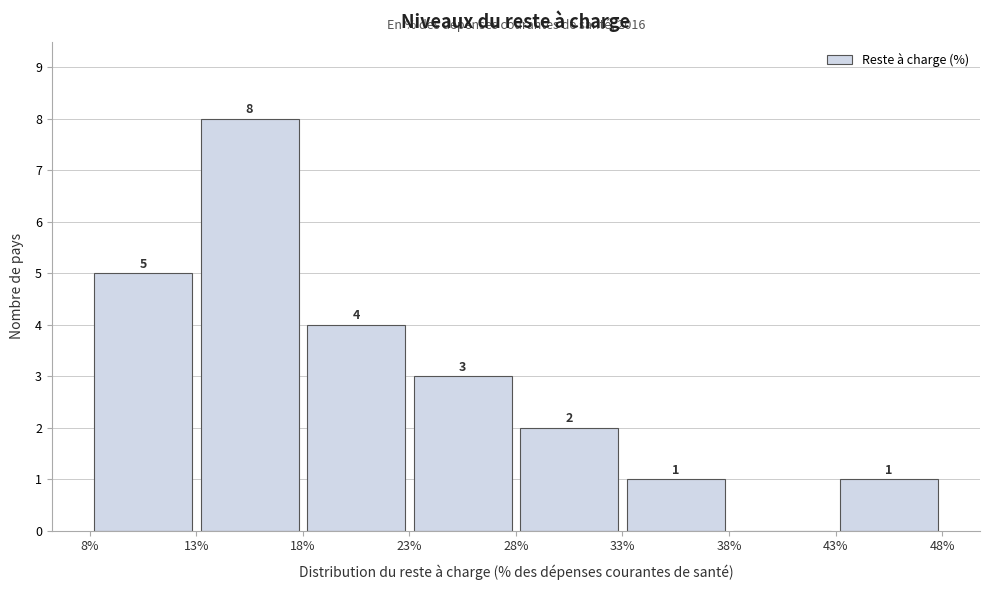

Which range on the x-axis has the tallest bar?

13% to 18%